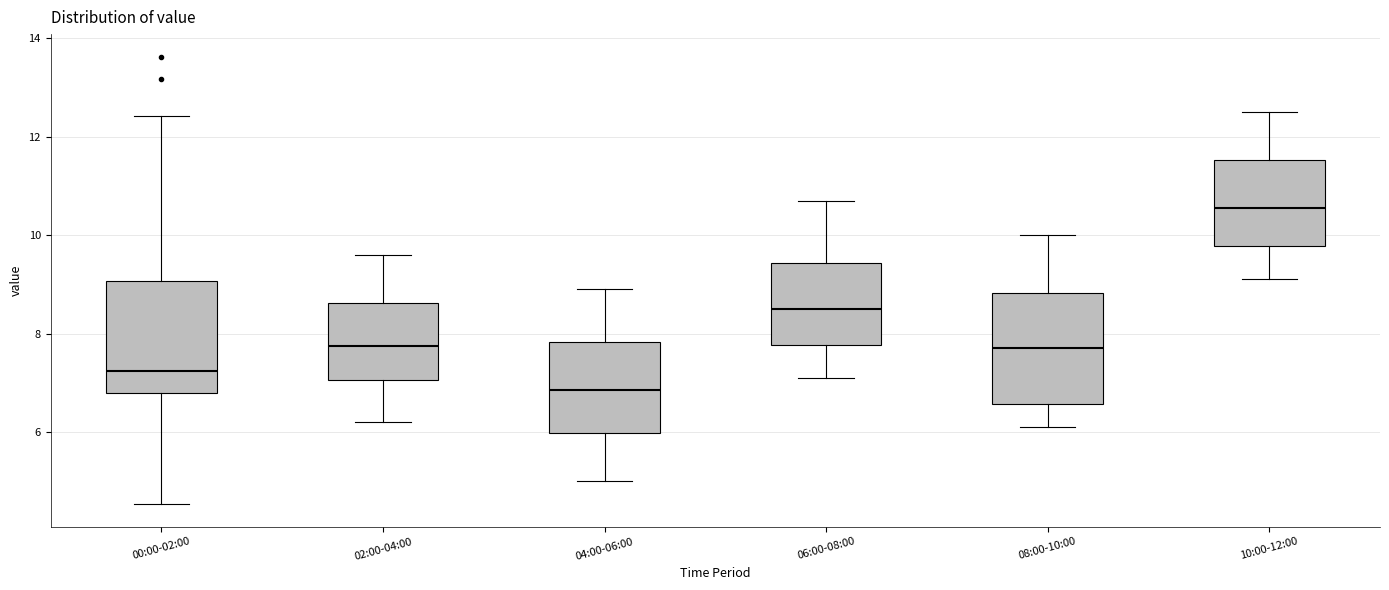

Reading left to right, transcribe this box plot: for each box, give where its median line is, the range the box spans, and where its two whiskers end, as read against the y-axis. The values are not printed on the chart, so give them approximately, as read against the axis.

00:00-02:00: median 7.2, box 6.8 to 9.0, whiskers 4.6 to 12.4
02:00-04:00: median 7.8, box 7.0 to 8.6, whiskers 6.2 to 9.6
04:00-06:00: median 6.8, box 6.0 to 7.8, whiskers 5.0 to 9.0
06:00-08:00: median 8.6, box 7.8 to 9.4, whiskers 7.2 to 10.8
08:00-10:00: median 7.8, box 6.6 to 8.8, whiskers 6.2 to 10.0
10:00-12:00: median 10.6, box 9.8 to 11.6, whiskers 9.2 to 12.6